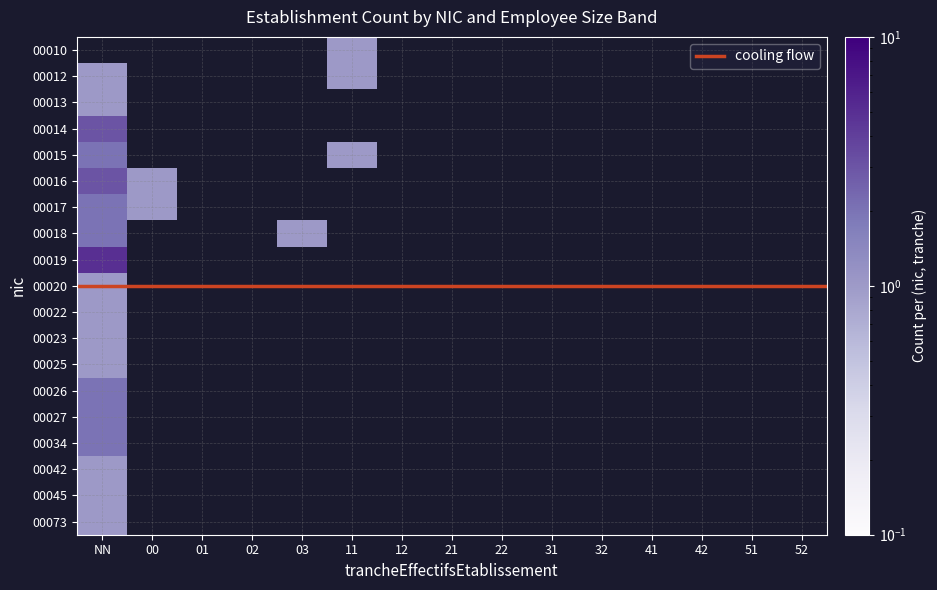

Is it true that 00014 equals 0 at 32?

True